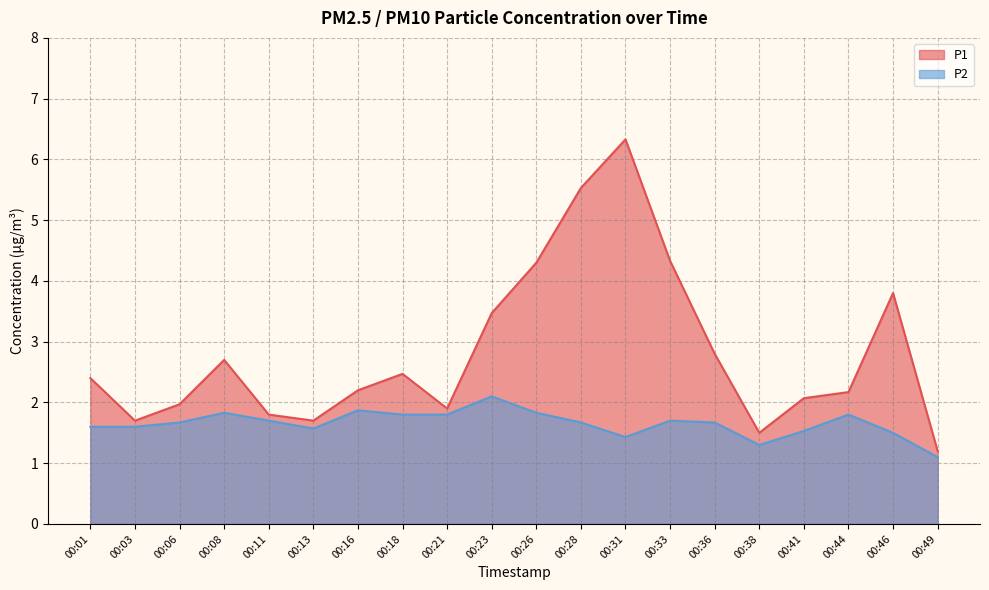

What are all the series names shown in the legend?

P1, P2